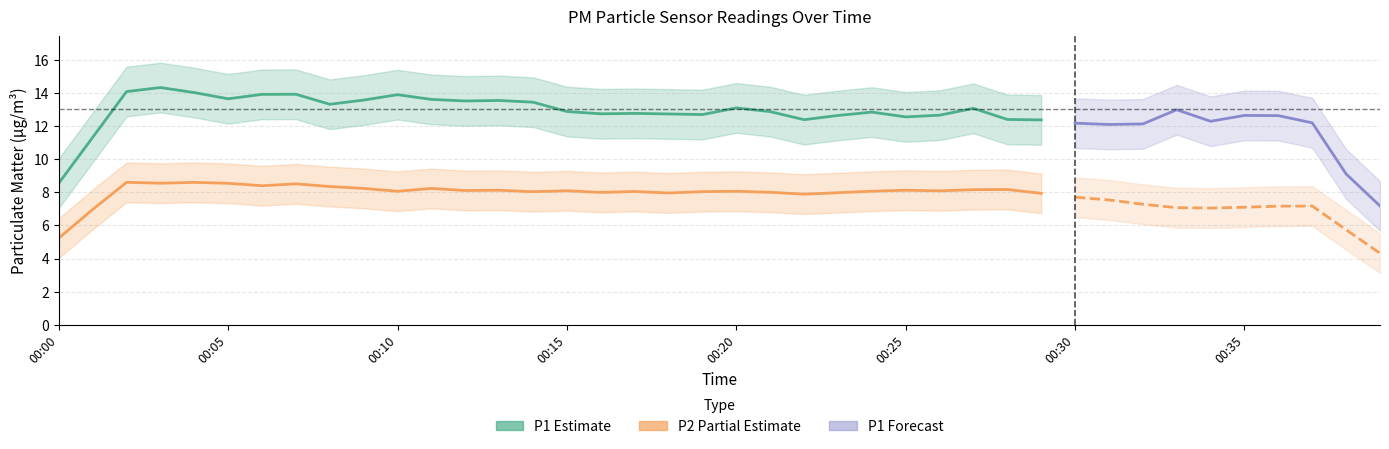

What is the value of the P2 point at the 8th from the left?

8.4